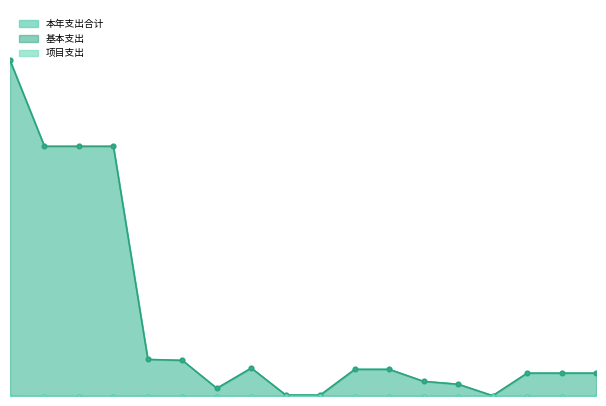

Rank the categories by 基本支出_line value from lowest to highest.

14, 8, 9, 6, 13, 12, 15, 16, 17, 10, 11, 7, 5, 4, 1, 2, 3, 0